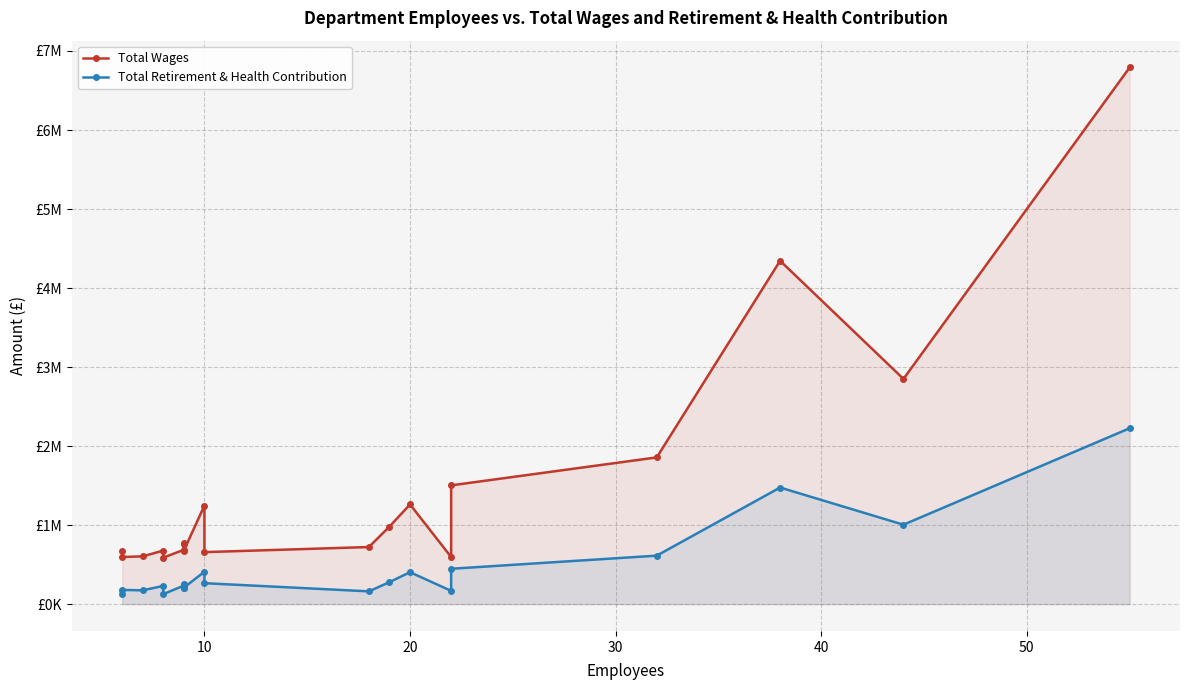

Is the value of Total Retirement & Health Contribution at 19 greater than the value of Total Wages at 14?

Yes